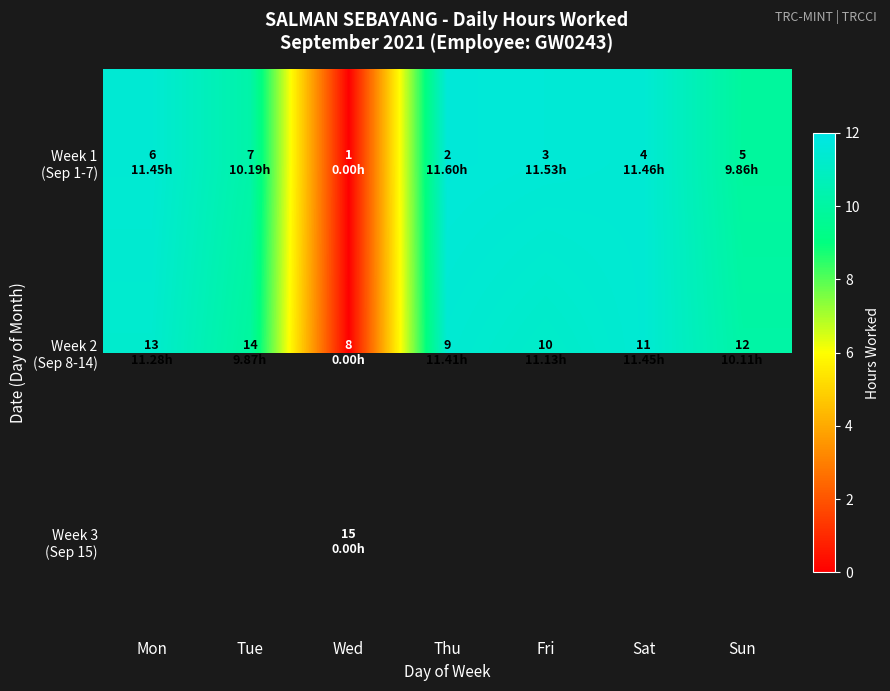

Which label corresponds to the largest value in the chart?

Thu